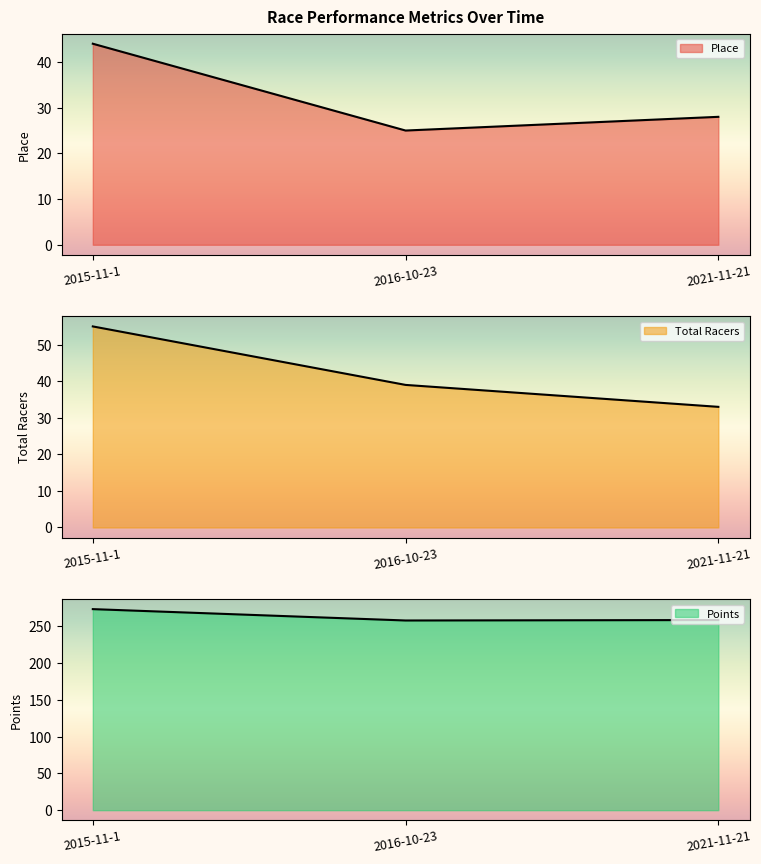

Rank the series at 2015-11-1 from highest to lowest value.

Points, Total Racers, Place